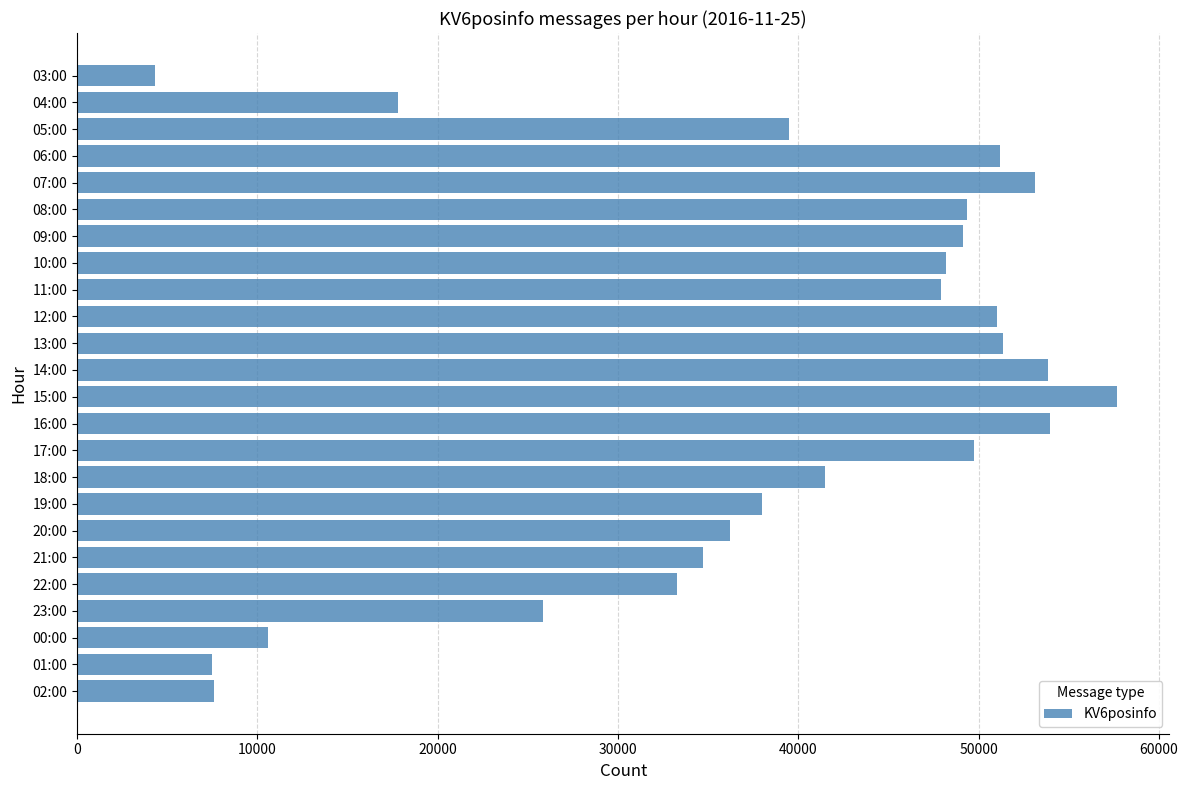

Which has a higher value, 00:00 or 02:00?

00:00